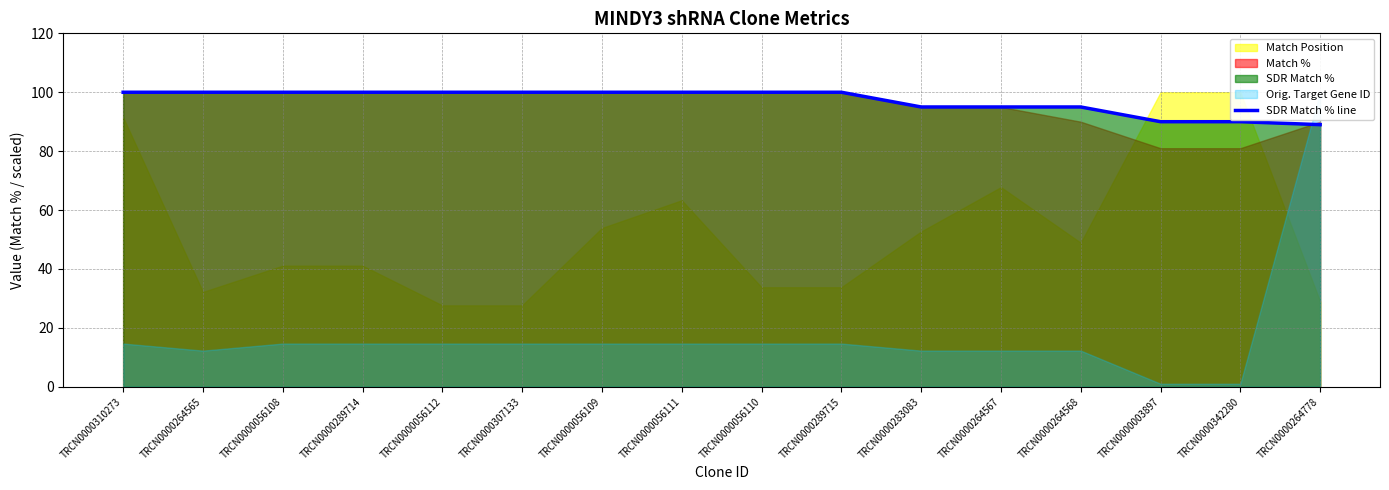

Rank the categories by value from lowest to highest.

TRCN0000264778, TRCN0000003897, TRCN0000342280, TRCN0000283083, TRCN0000264567, TRCN0000264568, TRCN0000310273, TRCN0000264565, TRCN0000056108, TRCN0000289714, TRCN0000056112, TRCN0000307133, TRCN0000056109, TRCN0000056111, TRCN0000056110, TRCN0000289715